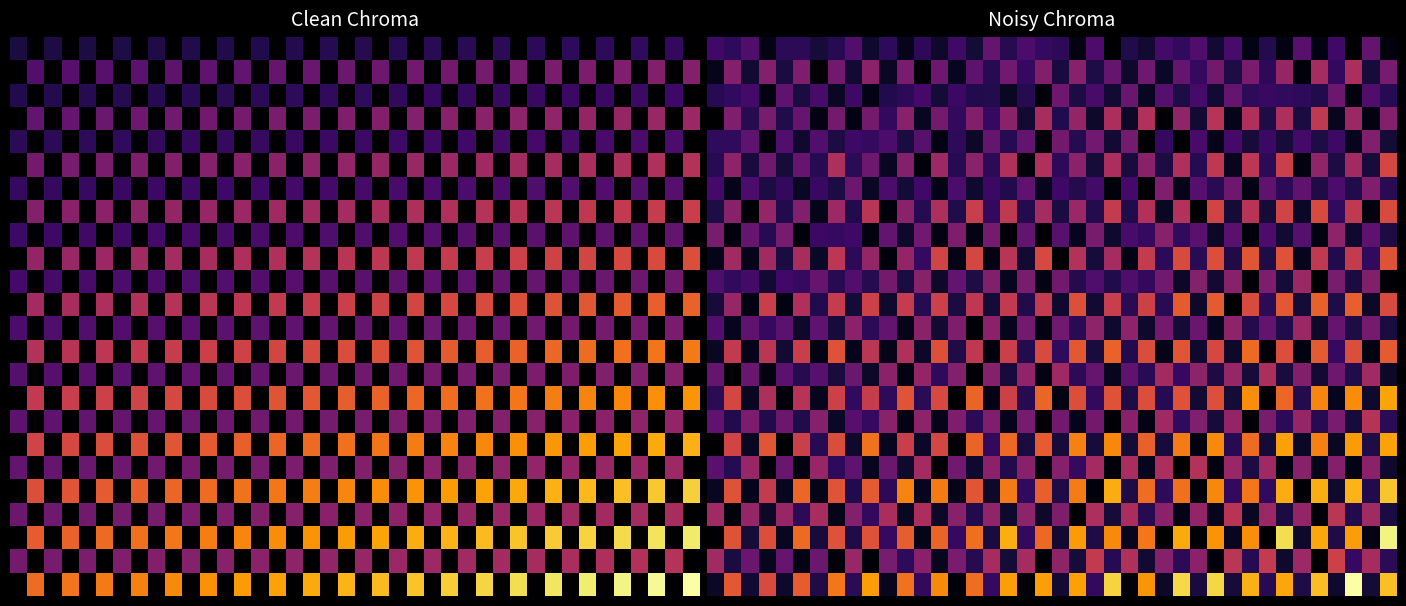

What is the greatest value displayed?

4.3